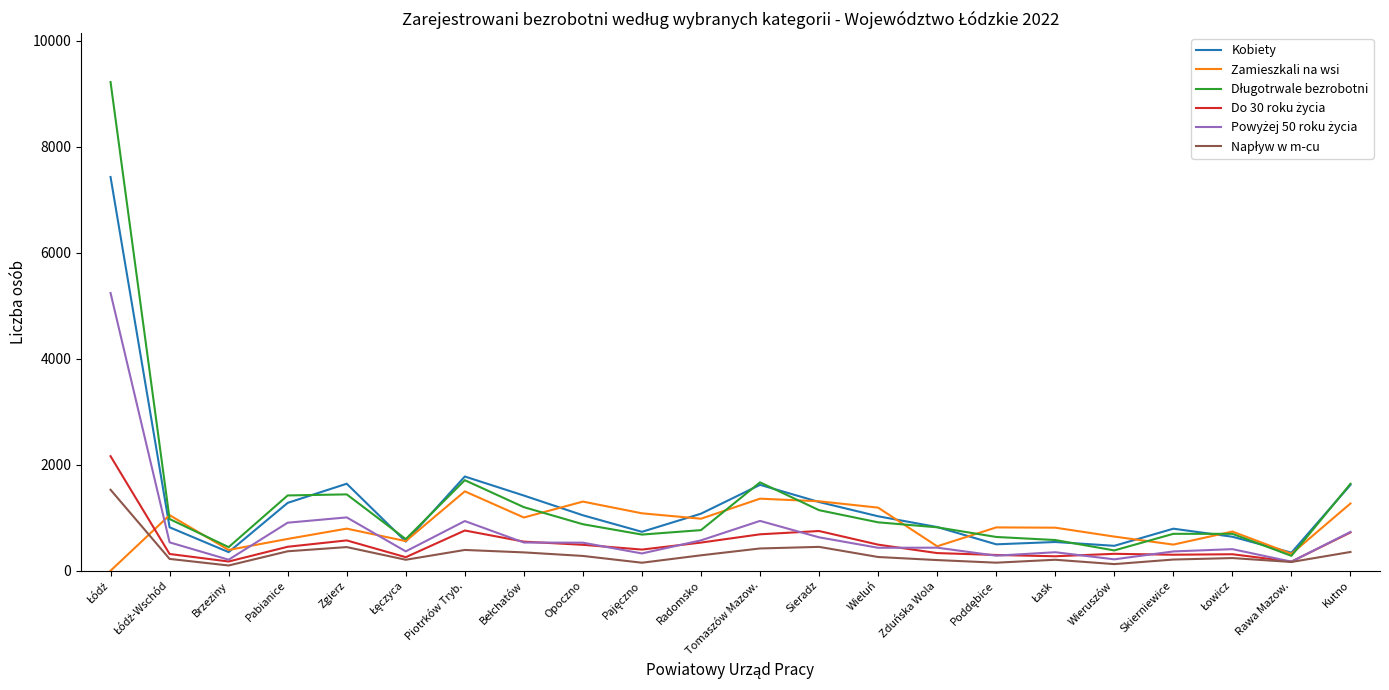

True or false: Zamieszkali na wsi has a value of 644 at Wieruszów.

True